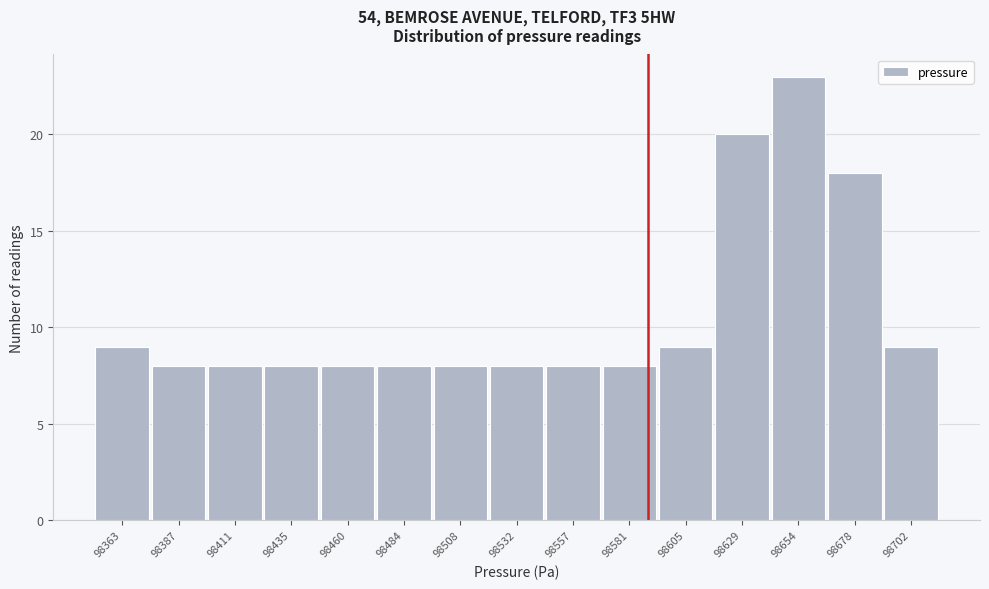

Reading left to right, extract all data points from this chart.

98363=9	98387=8	98411=8	98435=8	98460=8	98484=8	98508=8	98532=8	98557=8	98581=8	98605=9	98629=20	98654=23	98678=18	98702=9